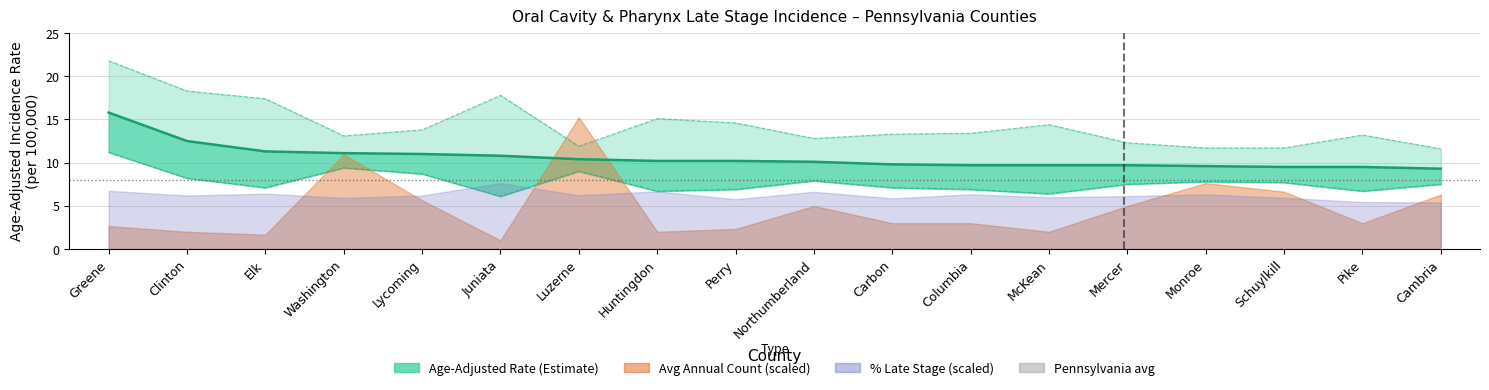

True or false: Age-Adjusted Rate and Lower 95% CI intersect in this chart.

False